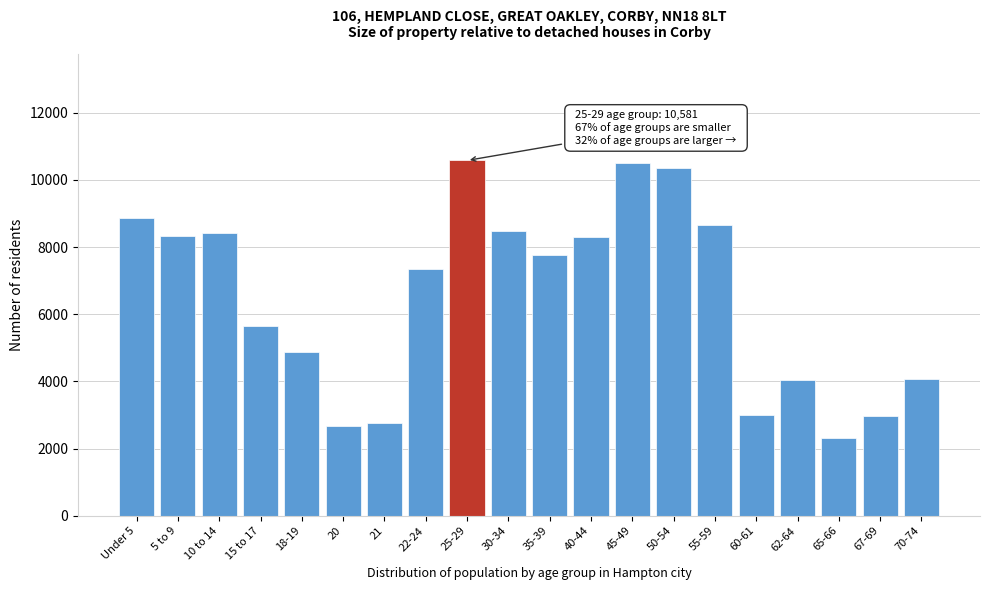

What is the maximum value shown in the chart?

10581